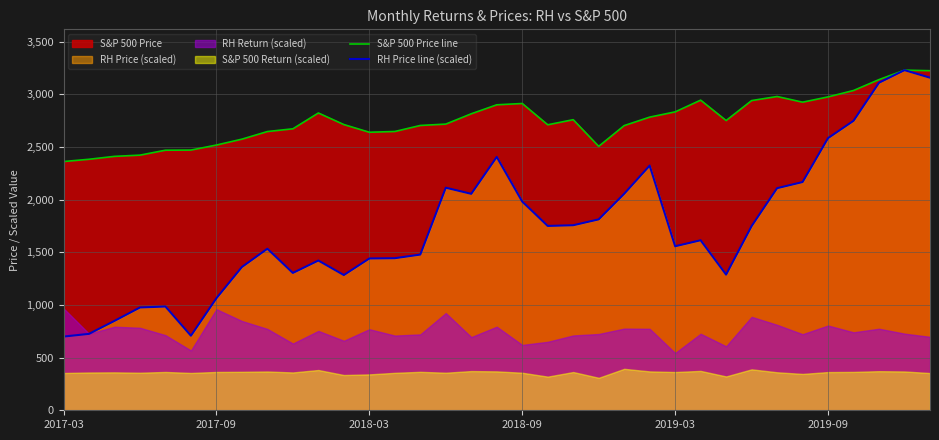

What is the lowest value of the RH Price line (scaled) series?

700.0